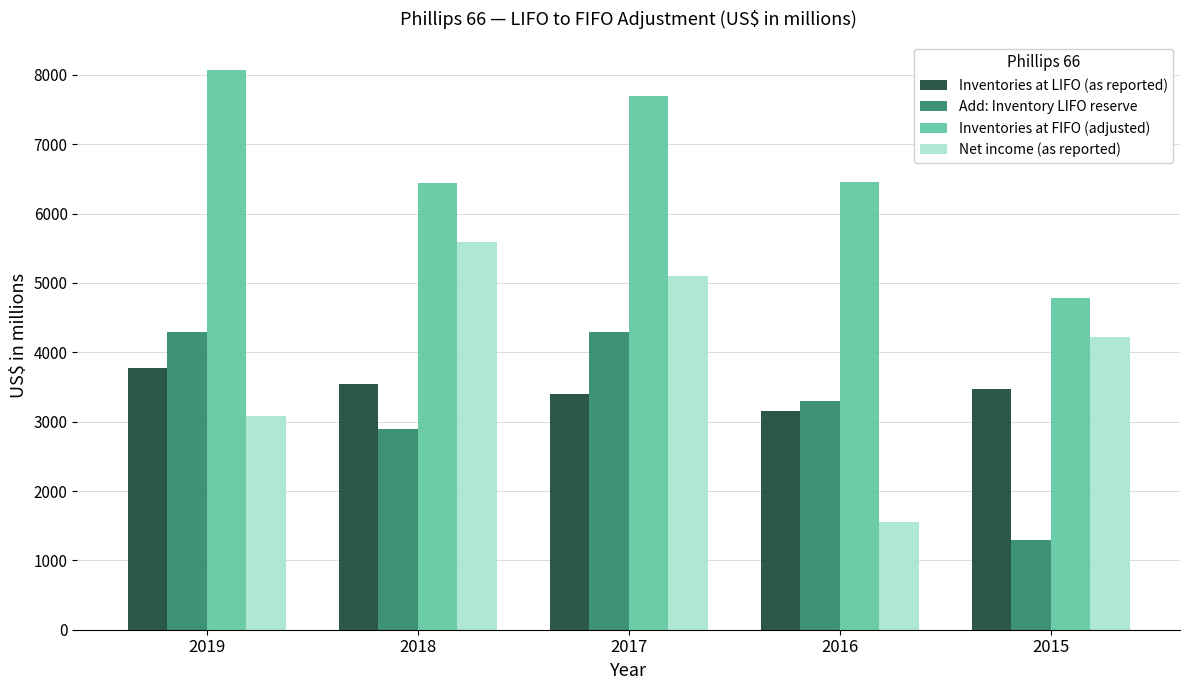

Is the value of Add: Inventory LIFO reserve at 2016 greater than the value of Inventories at FIFO (adjusted) at 2017?

No